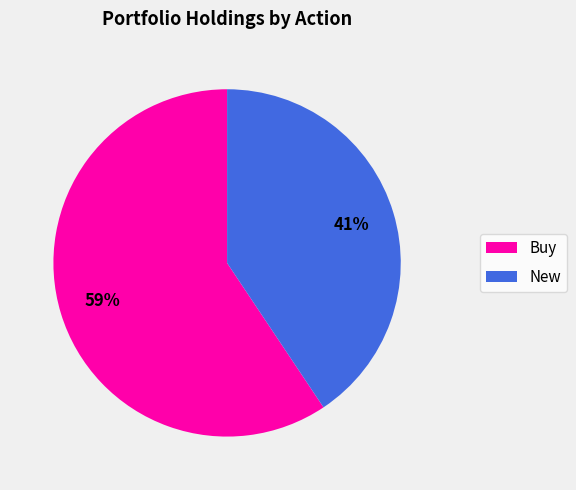

To the nearest percent, what is the average slice percentage?

50%